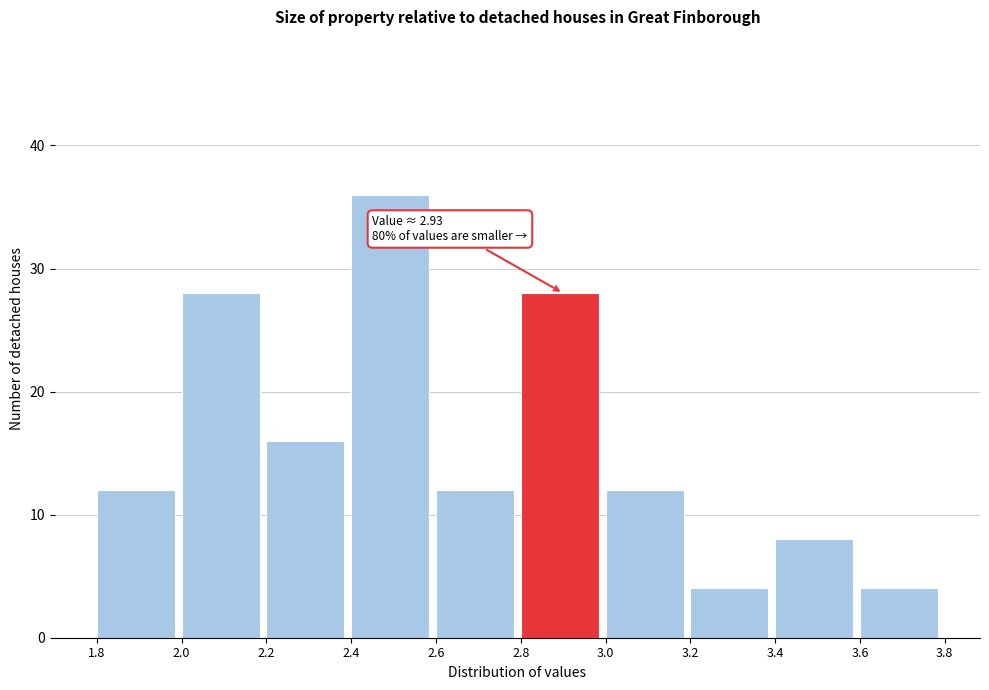

Which range on the x-axis has the tallest bar?

2.4 to 2.6